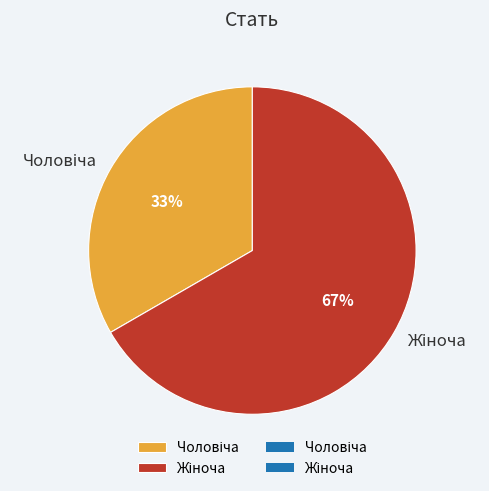

To the nearest percent, what is the average slice percentage?

50%